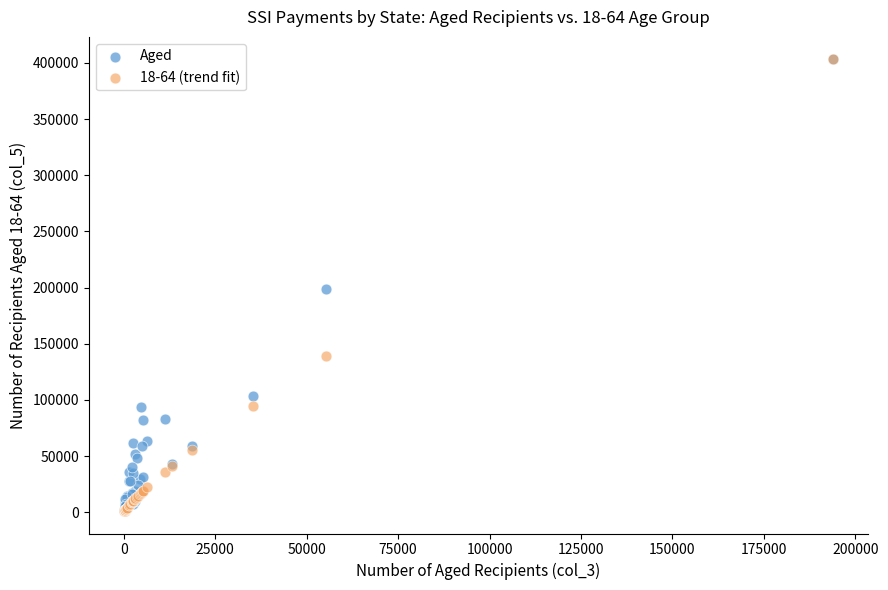

What are all the series names shown in the legend?

Aged, 18-64 (trend fit)